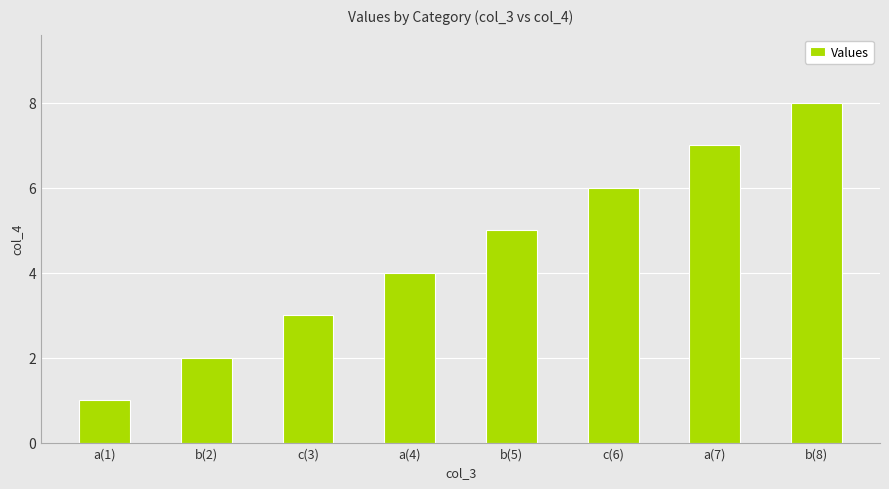

How many values are between 3 and 7?

5